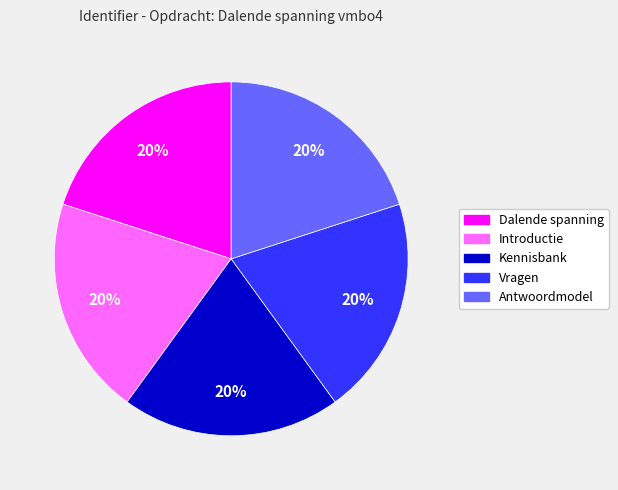

How many segments does this pie chart have?

5